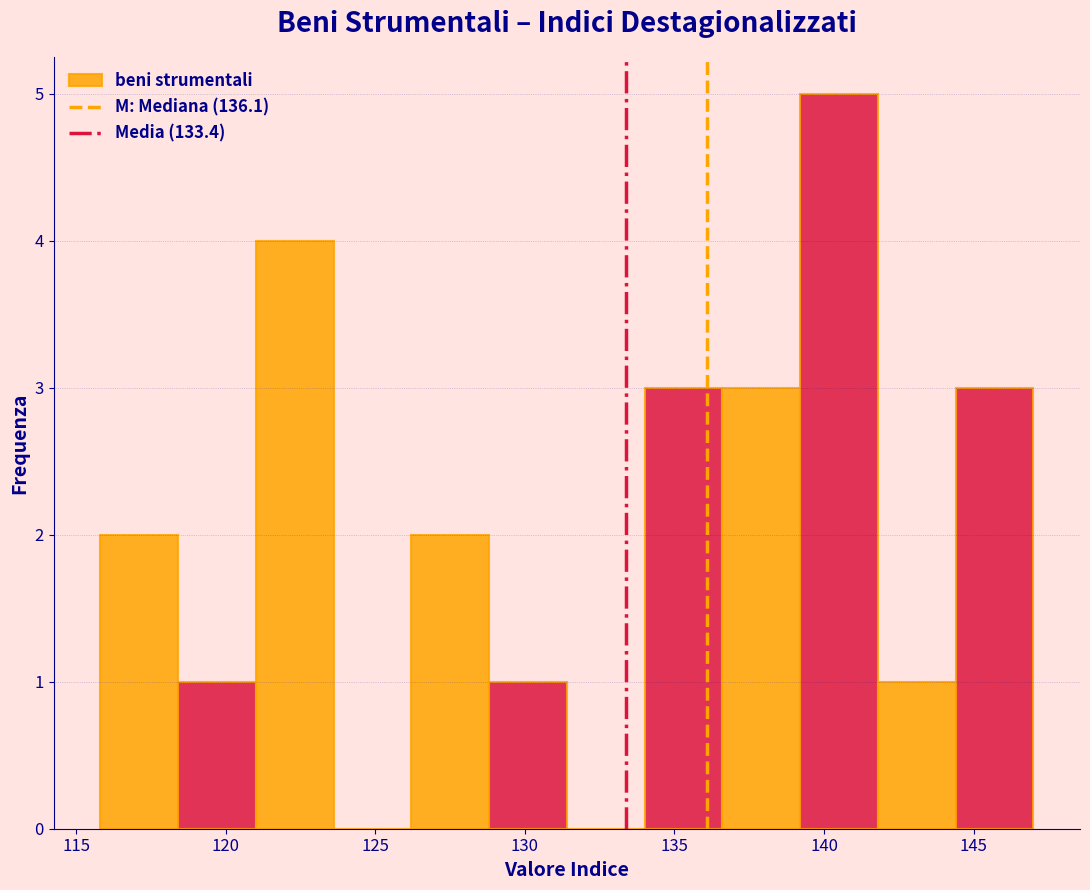

Reading left to right, list every bar in this chart as the range it spans on the x-axis followed by its height. Neither the bar edges nor the heights are printed on the chart, so give them approximately, as read against the axes.

115.8 to 118.4: 2
118.4 to 121.0: 1
121.0 to 123.6: 4
123.6 to 126.2: 0
126.2 to 128.8: 2
128.8 to 131.4: 1
131.4 to 134.0: 0
134.0 to 136.6: 3
136.6 to 139.2: 3
139.2 to 141.8: 5
141.8 to 144.4: 1
144.4 to 147.0: 3